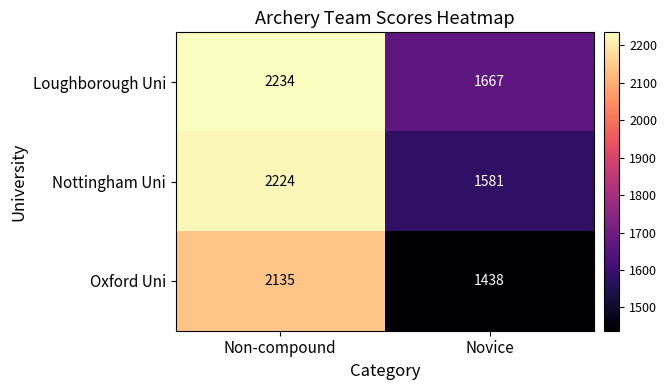

The Nottingham Uni series shows 2426 at Novice. True or false?

False